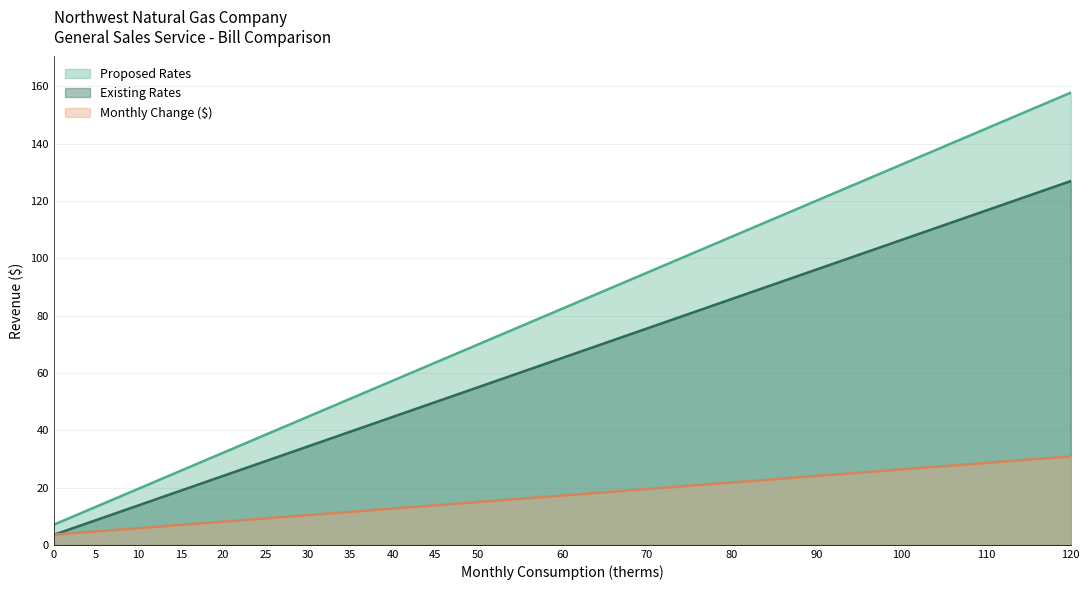

List the labels in order of Existing Rates value, smallest first.

0, 5, 10, 15, 20, 25, 30, 35, 40, 45, 50, 60, 70, 80, 90, 100, 110, 120